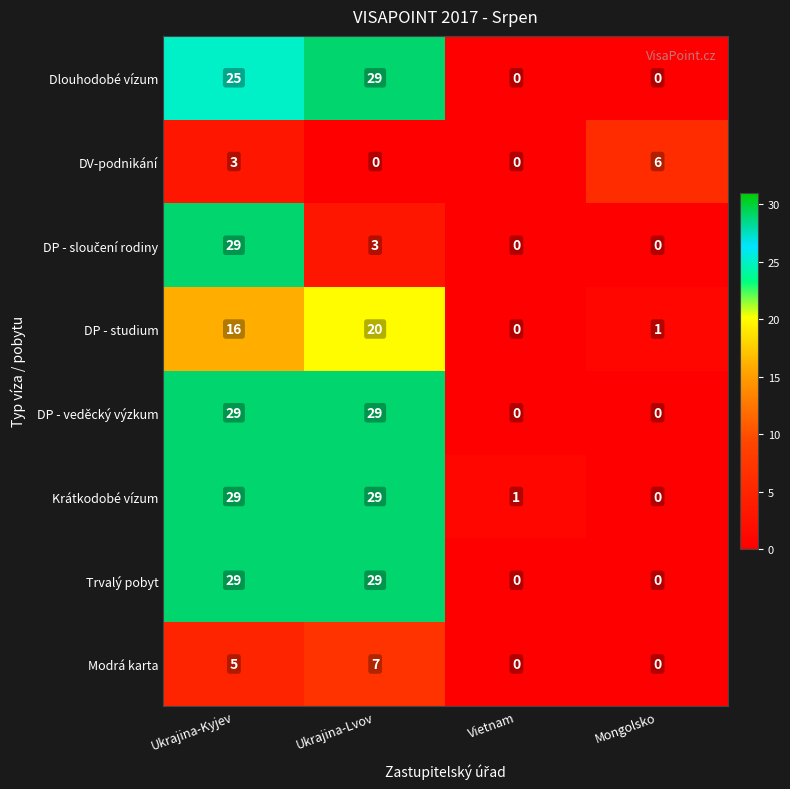

What is the spread (max minus min) of values at Ukrajina-Lvov?

29